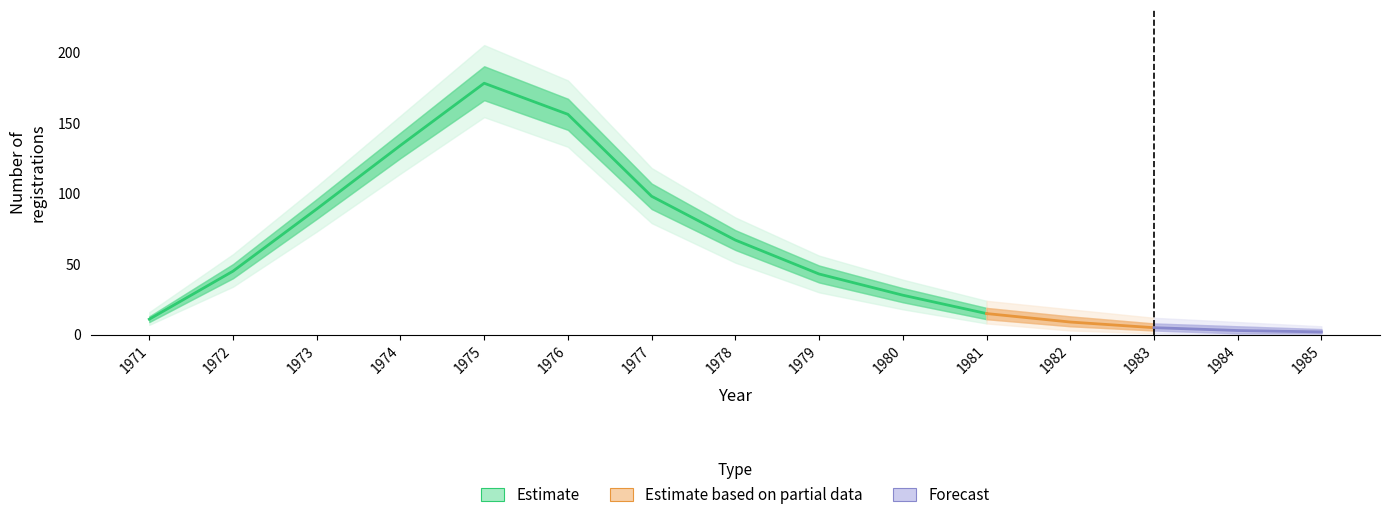

How many data points are less than 43?

7